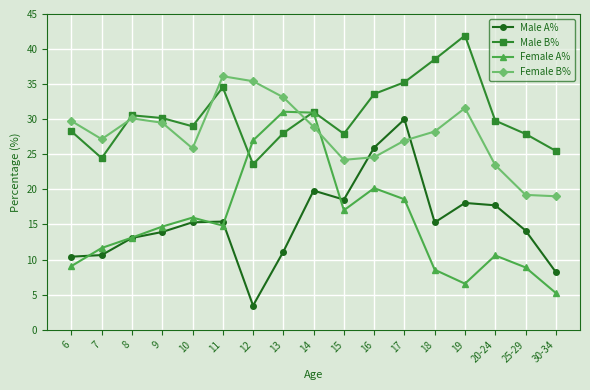

True or false: Female B% has more than 0 interior local peaks.

True